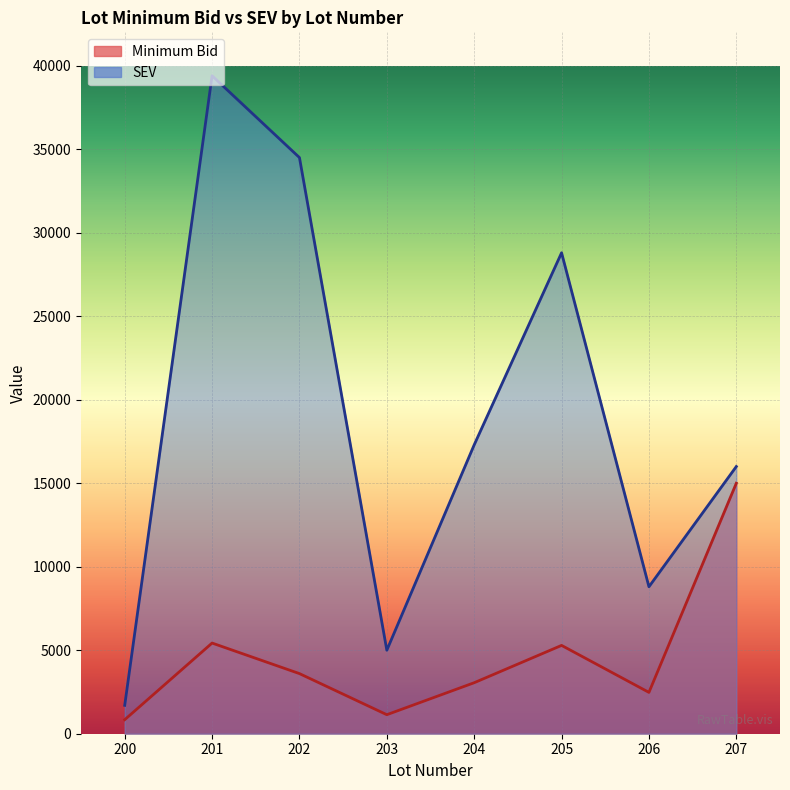

Reading left to right, list all the values displayed in this chart.

Minimum Bid: 200=838.2	201=5429.3	202=3599.8	203=1138.6	204=3054.0	205=5288.7	206=2475.2	207=15000.0
SEV: 200=1700.0	201=39400.0	202=34500.0	203=5000.0	204=17300.0	205=28800.0	206=8800.0	207=16000.0